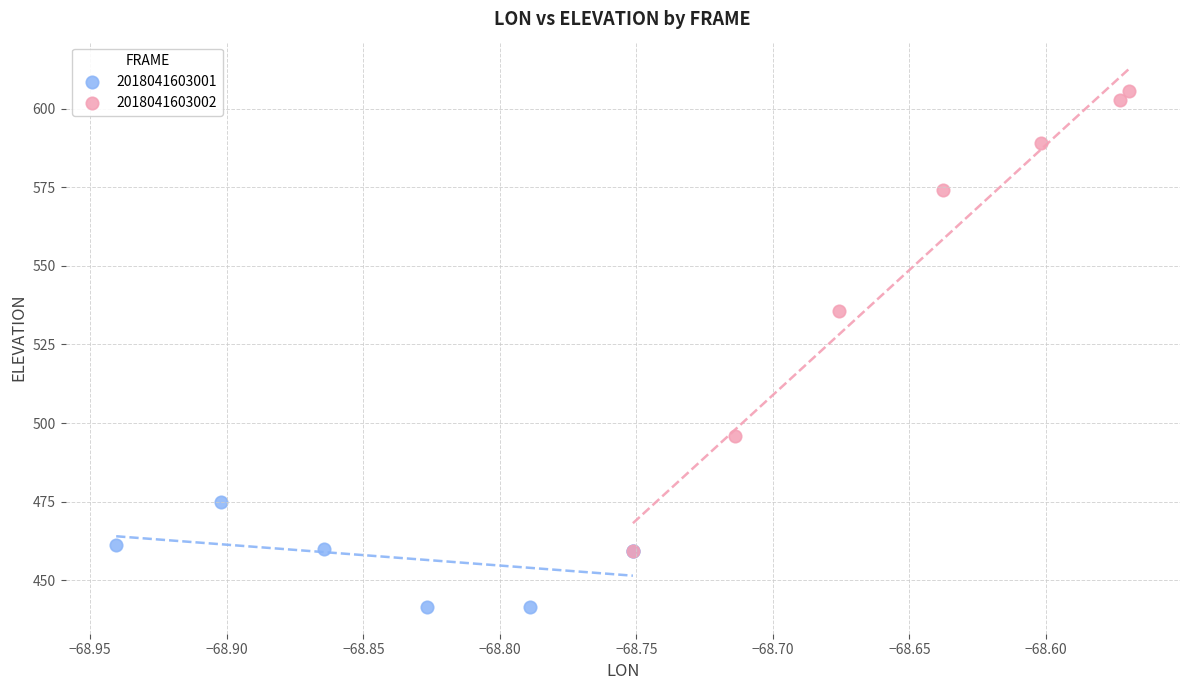

Which series contains the lowest Y value?

2018041603001